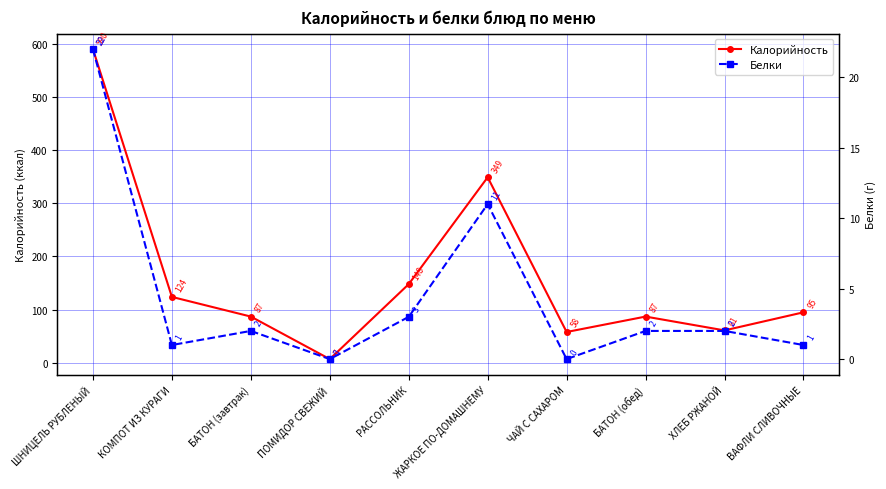

Which has a higher value, ЖАРКОЕ ПО-ДОМАШНЕМУ or ХЛЕБ РЖАНОЙ?

ЖАРКОЕ ПО-ДОМАШНЕМУ